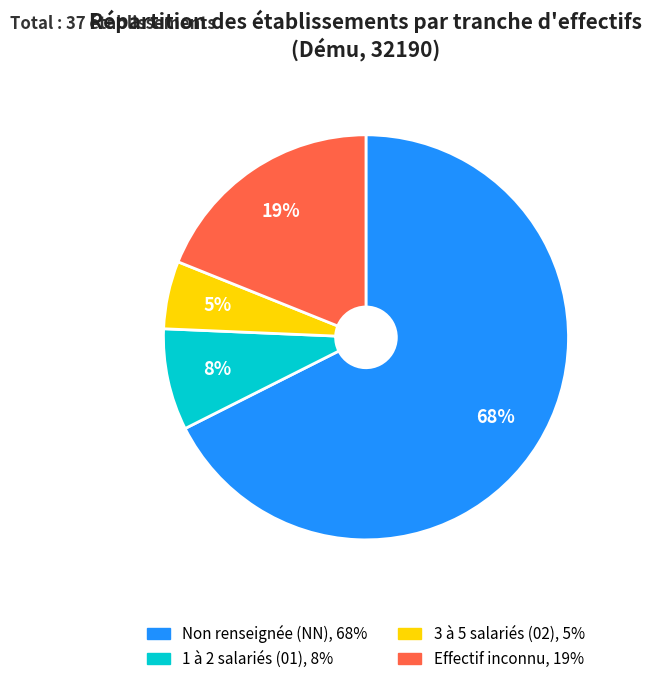

Is there a majority slice in this chart?

Yes